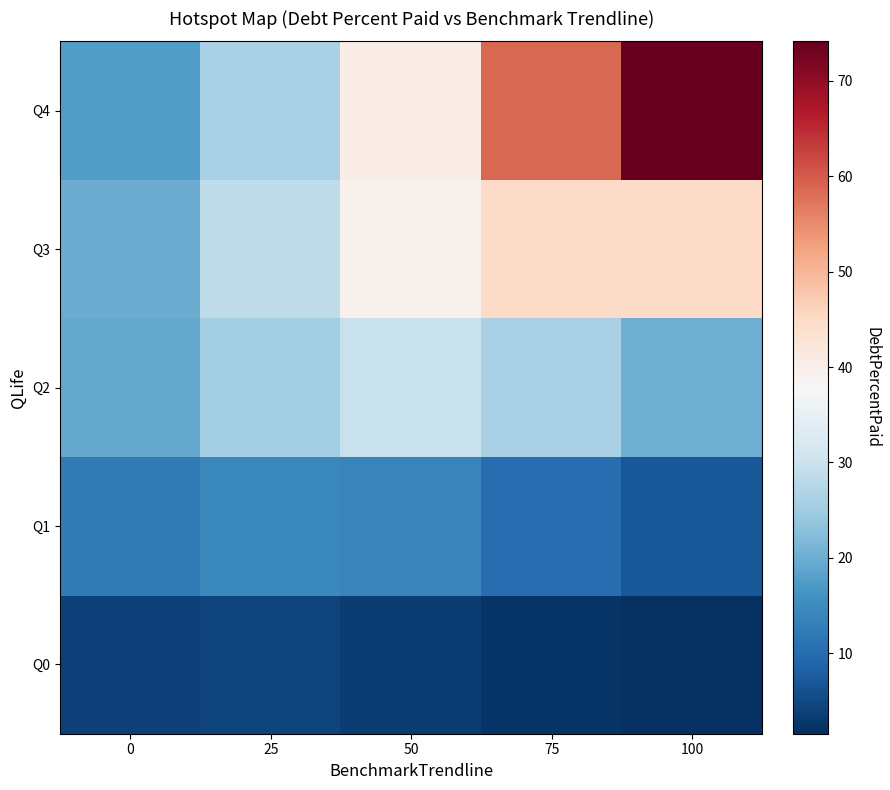

Which series has the widest spread of values?

Q4